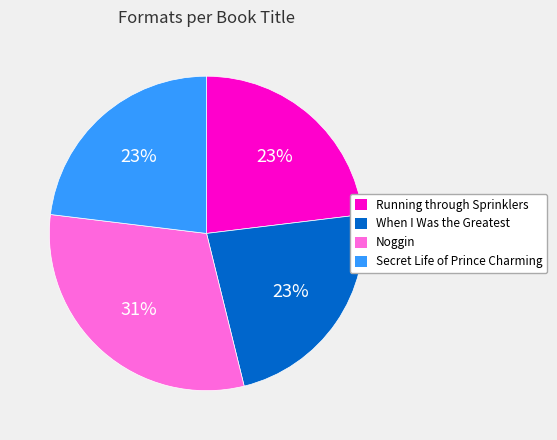

Approximately how many times larger is the value at Secret Life of Prince Charming compared to When I Was the Greatest?

1.0